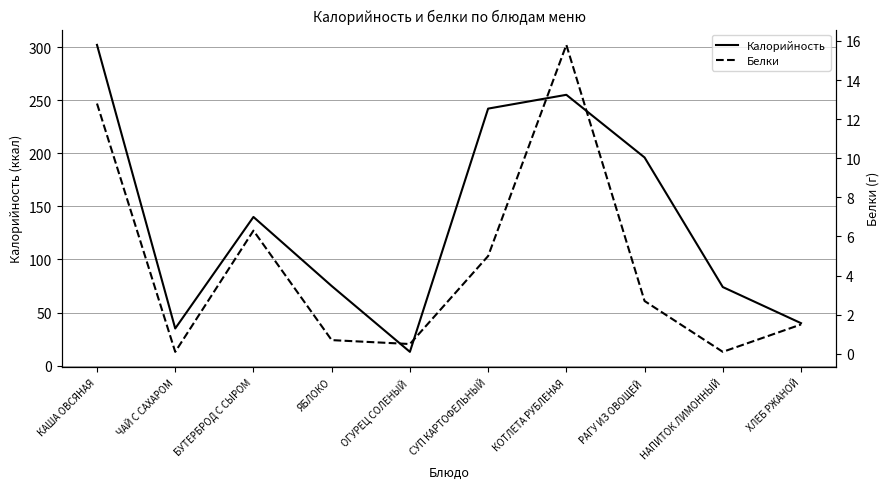

Reading left to right, transcribe all the data shown in this chart.

Калорийность: 302.0	35.0	140.0	75.0	13.0	242.0	255.0	196.0	74.0	40.0
Белки: 12.8	0.1	6.3	0.7	0.5	5.0	15.8	2.7	0.1	1.5